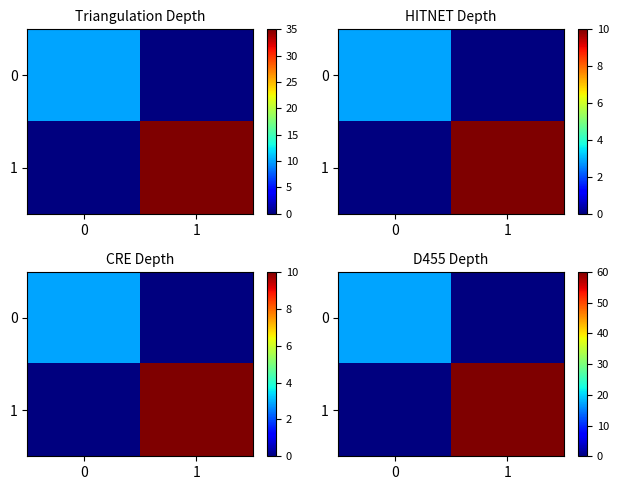

What is the difference between the maximum and minimum values in the 1 series?

60.0